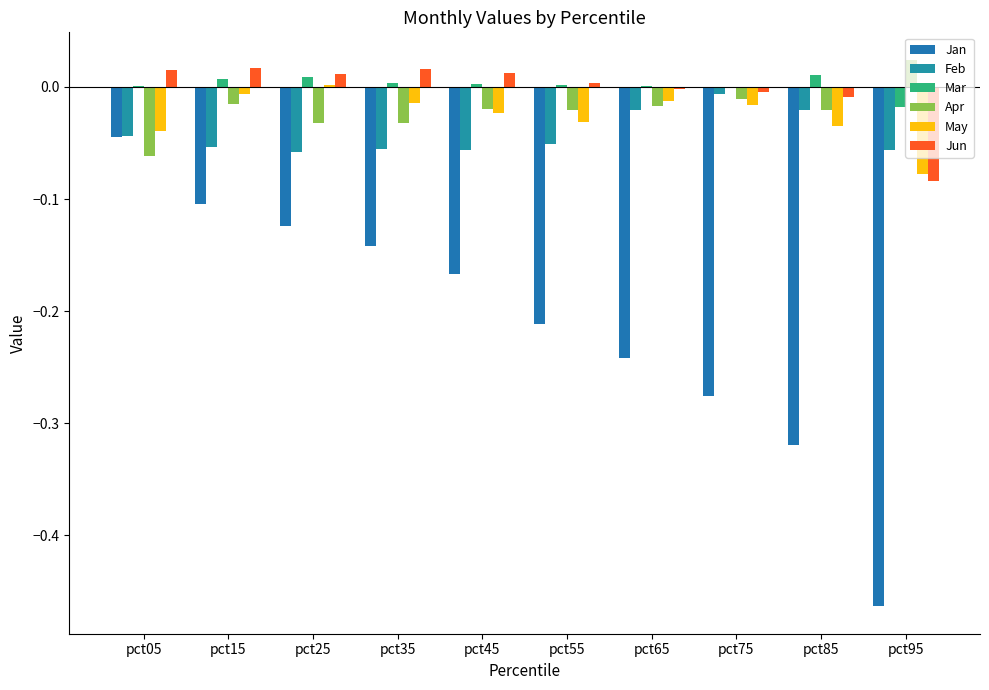

How many values in Apr are above zero?

1